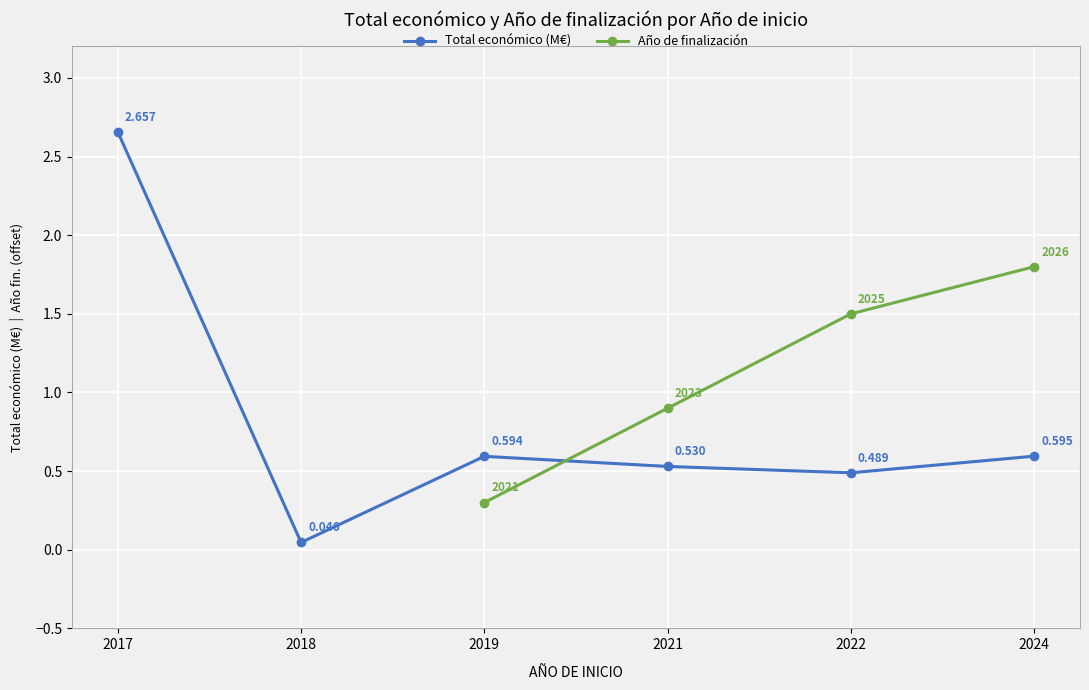

What is the change in value from 2021 to 2024?

+0.1